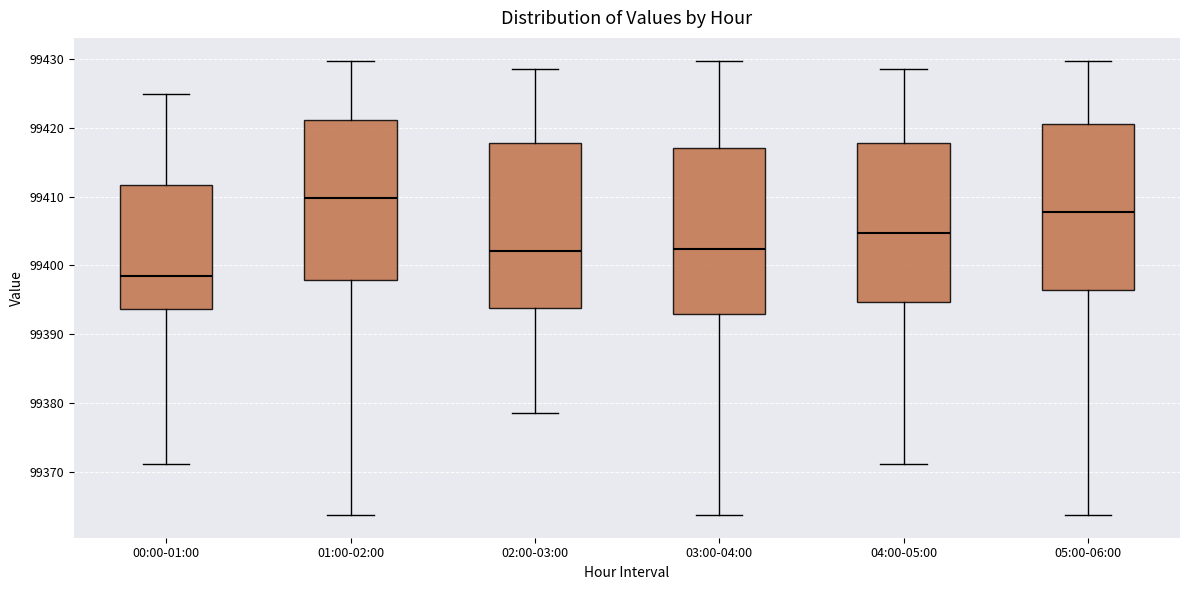

Where does the median line of the box for 04:00-05:00 sit on the y-axis? The values are not printed on the chart, so give them approximately, as read against the axis.

99405